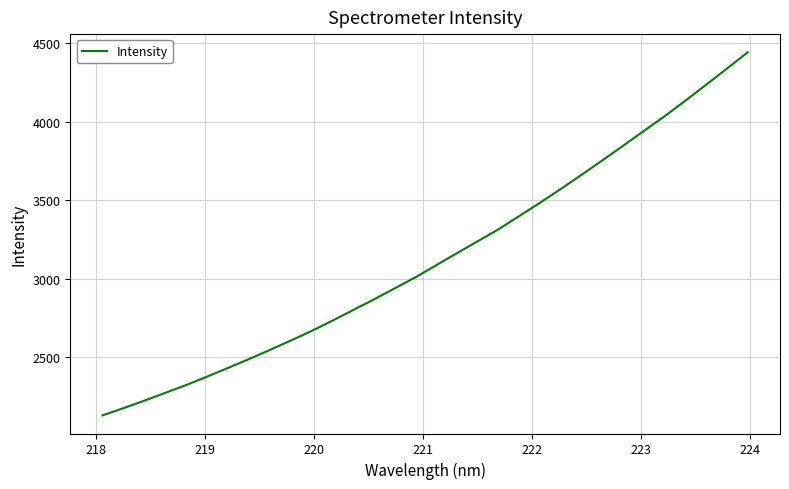

What is the minimum value shown in the chart?

2132.2